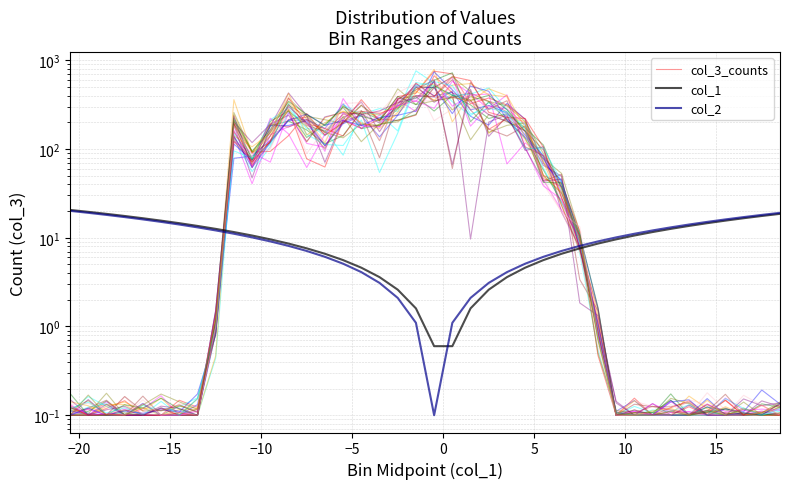

True or false: col_3_counts has more than 2 interior local peaks.

True